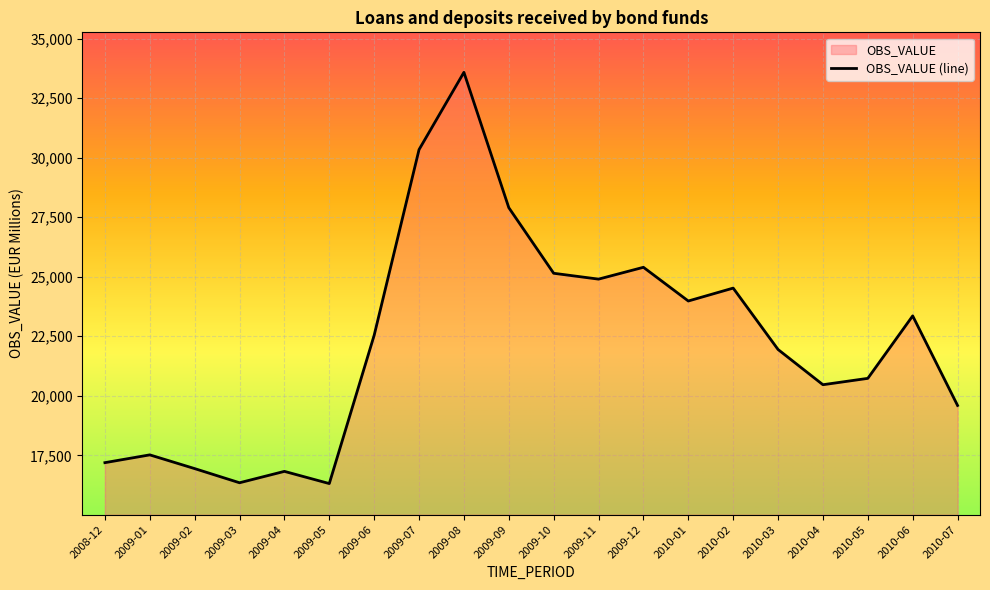

True or false: the data shows 42038.5 at 2010-02.

False